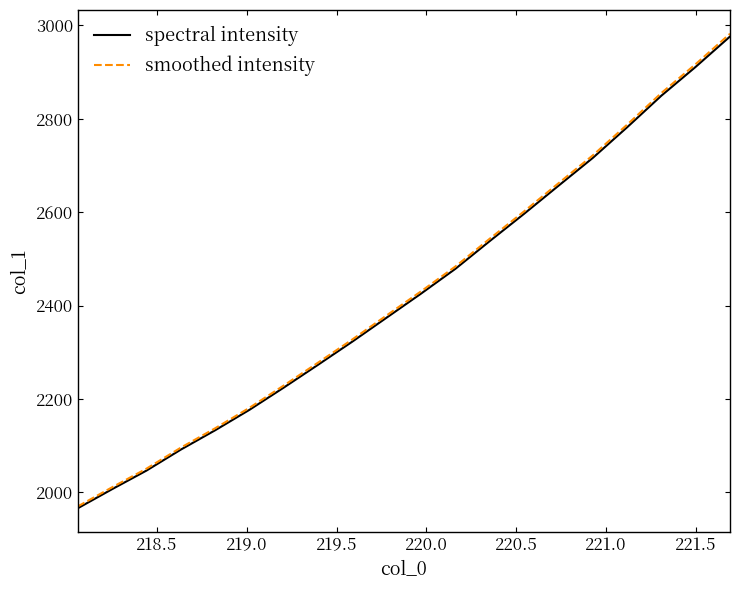

Which series has the largest range (max minus min)?

smoothed intensity